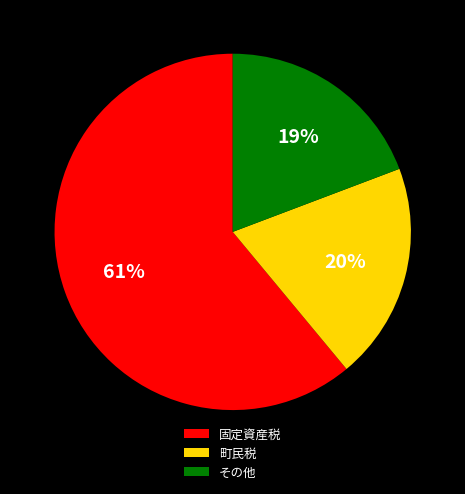

To the nearest percent, what percentage of the pie is 町民税?

20%